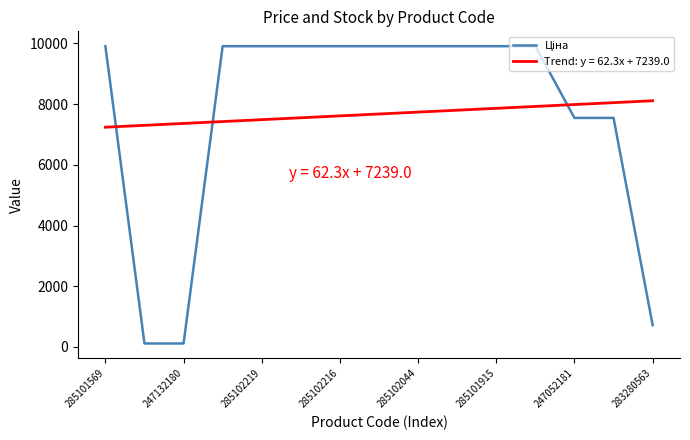

Does the chart display data point markers on the line(s)?

No